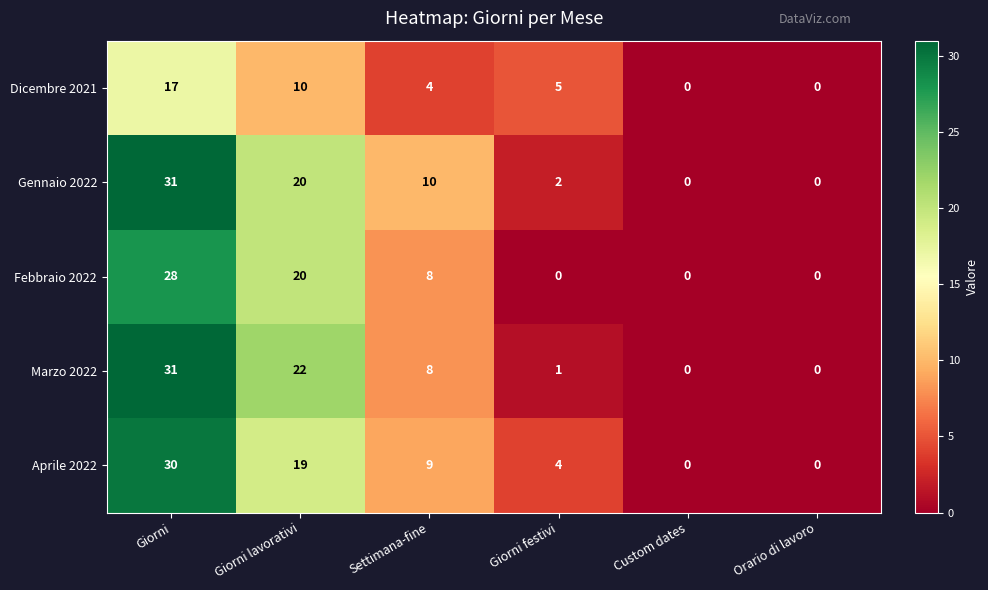

What is the difference between the maximum and minimum values in the Febbraio 2022 series?

28